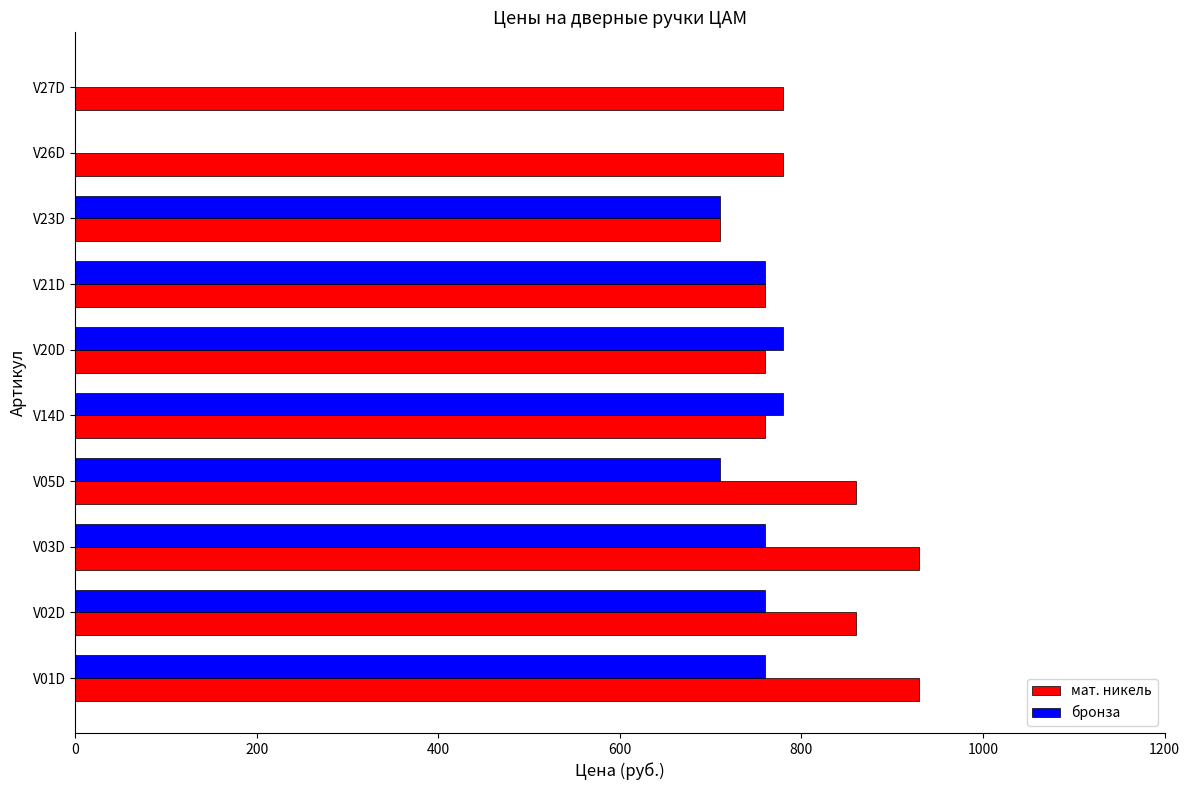

Count the number of categories in the chart.

10